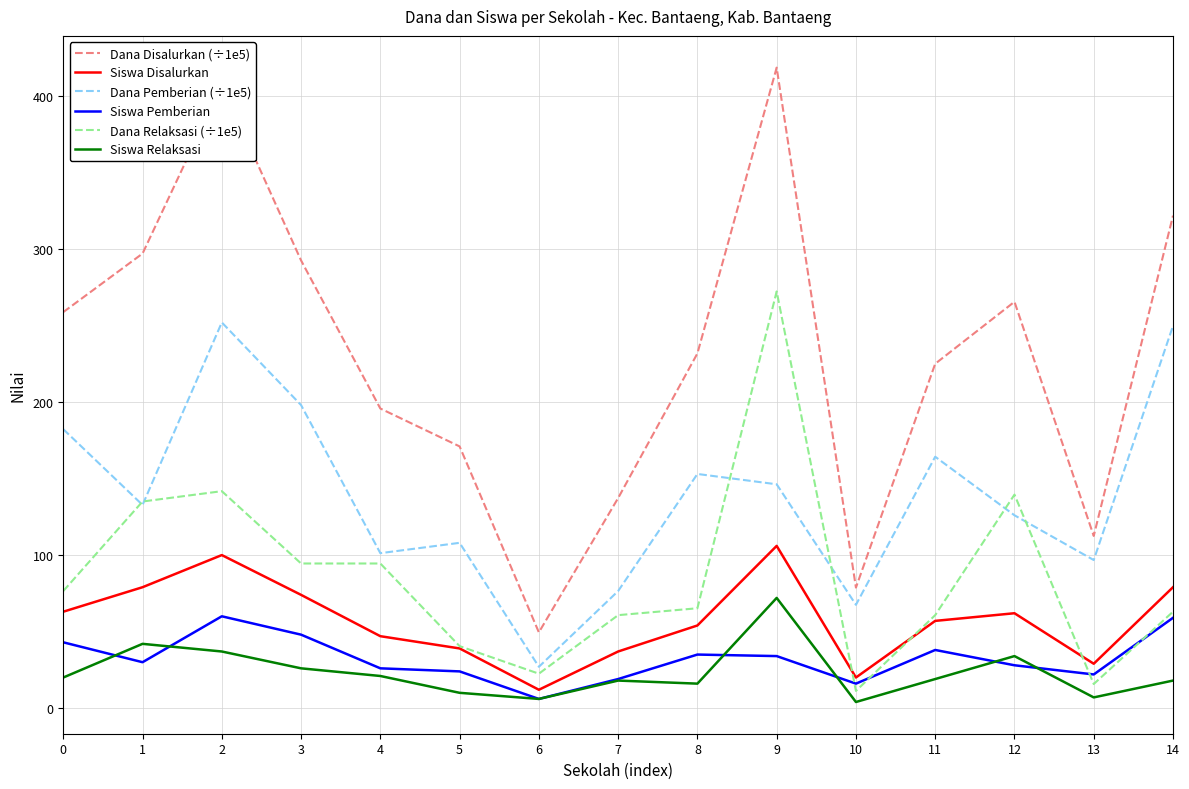

True or false: Dana Disalurkan (÷1e5) and Siswa Pemberian cross at least once.

False